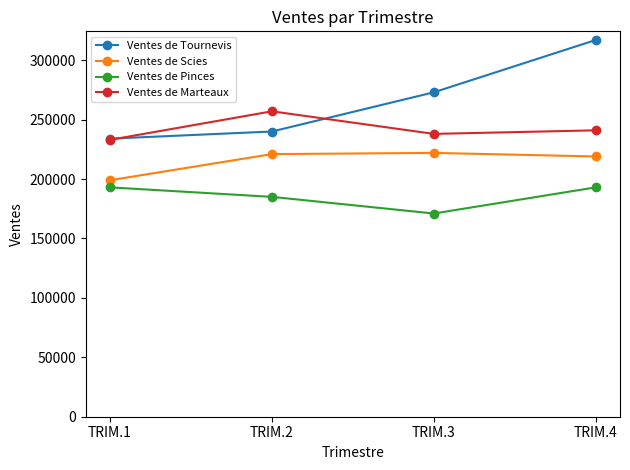

What is the difference between the Ventes de Tournevis values at TRIM.3 and TRIM.4?

44000